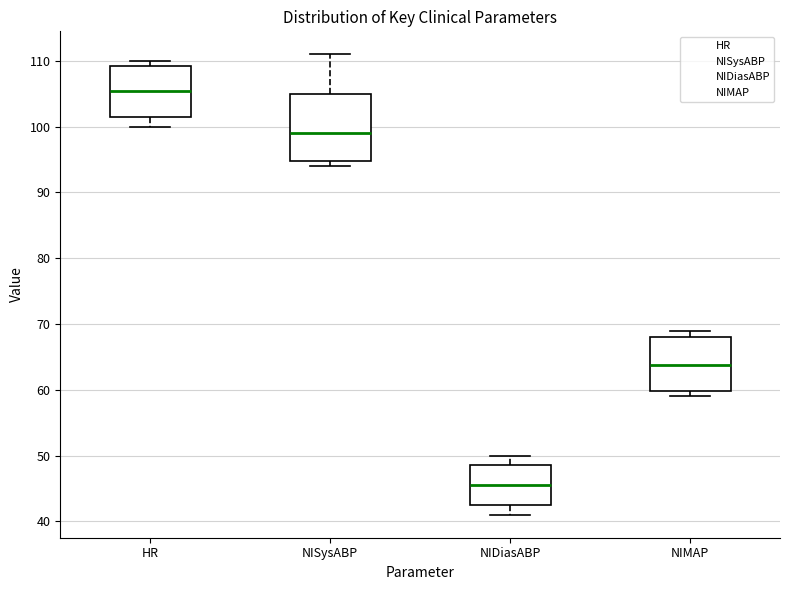

Where is the lower edge of the box for NIDiasABP on the y-axis? The values are not printed on the chart, so give them approximately, as read against the axis.

43